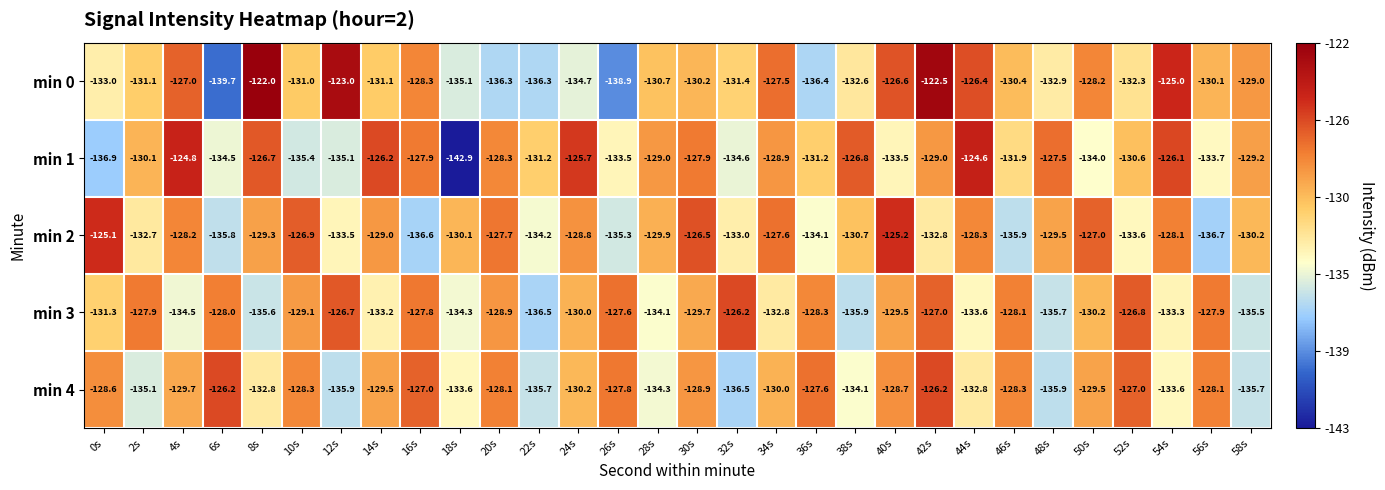

Read the min 1 value at 52s.

-130.6